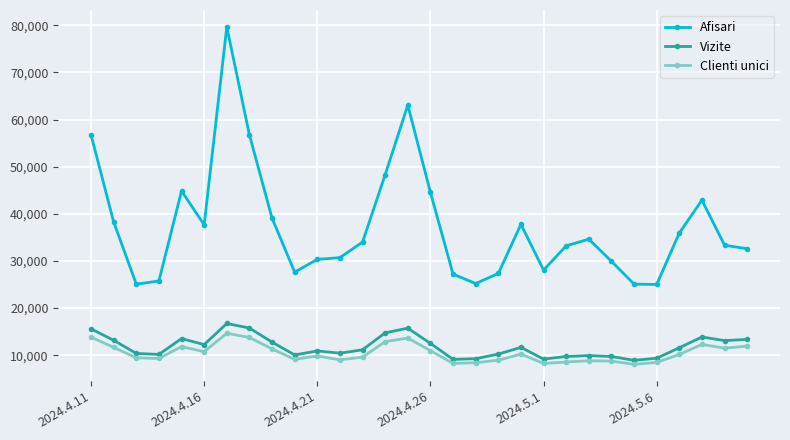

What is the greatest value displayed?

79661